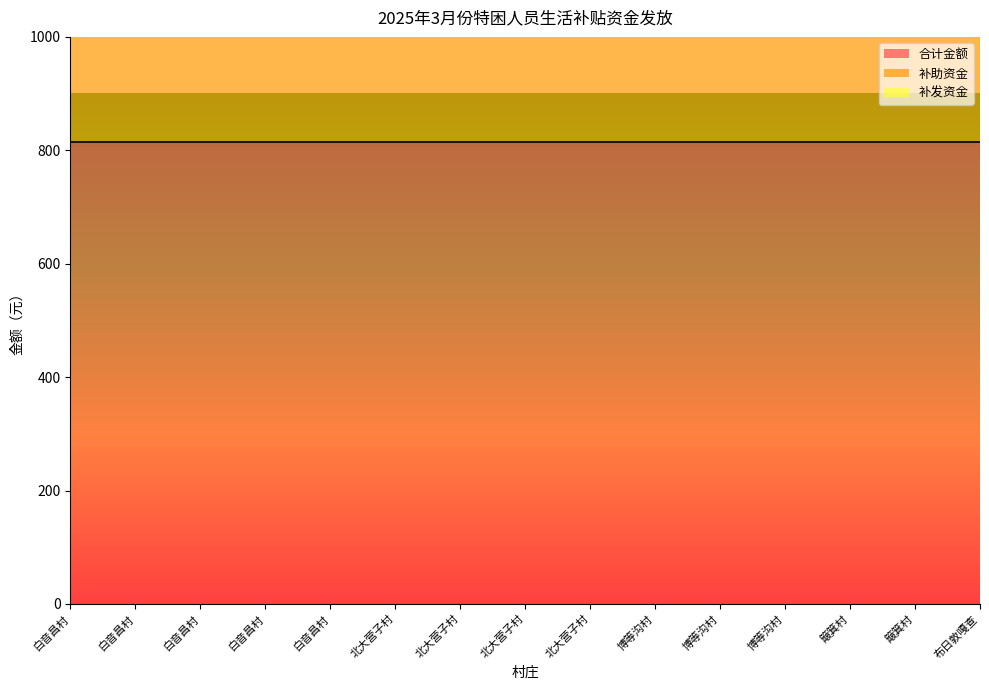

What is the maximum value shown in the chart?

815